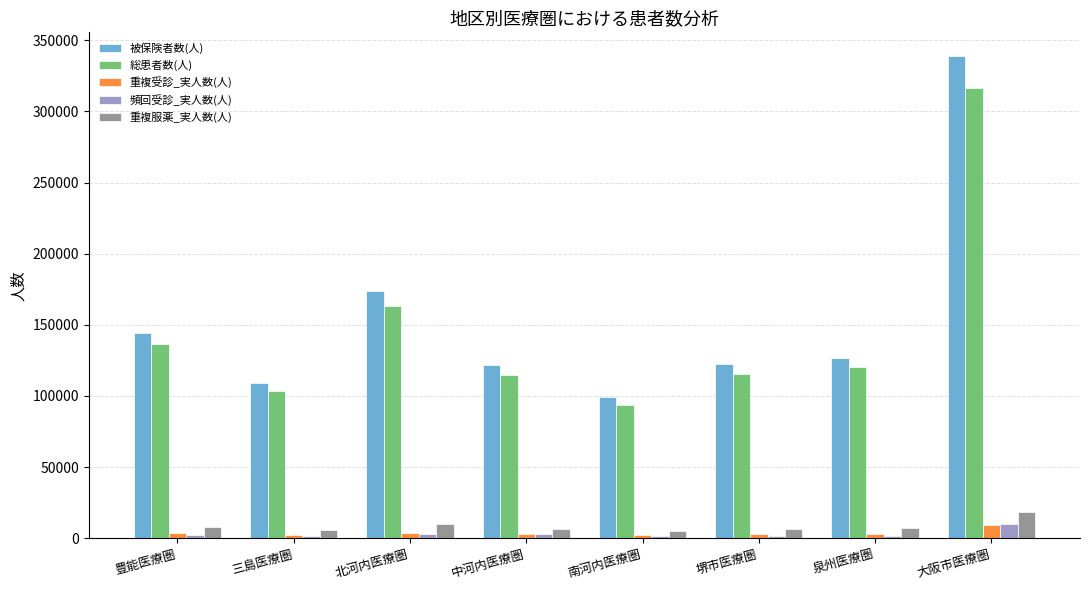

What is the value of the 被保険者数(人) bar at the 8th from the left?

338602